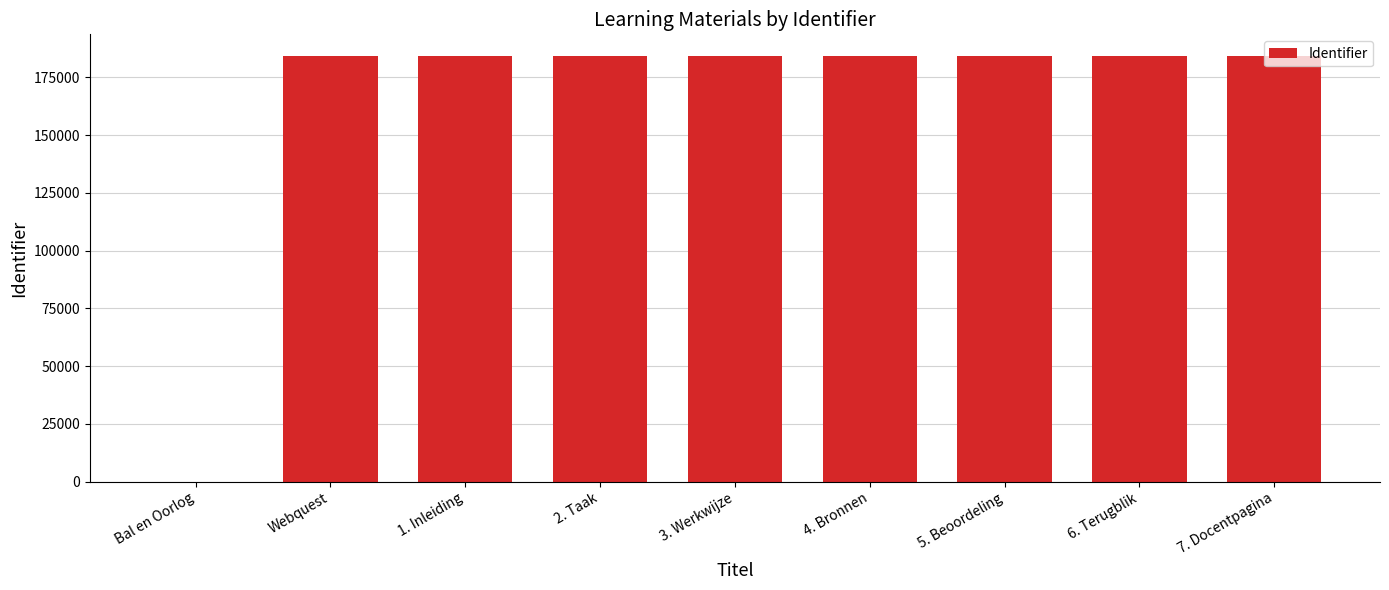

What is the sum of the values at 7. Docentpagina and 2. Taak?

368731